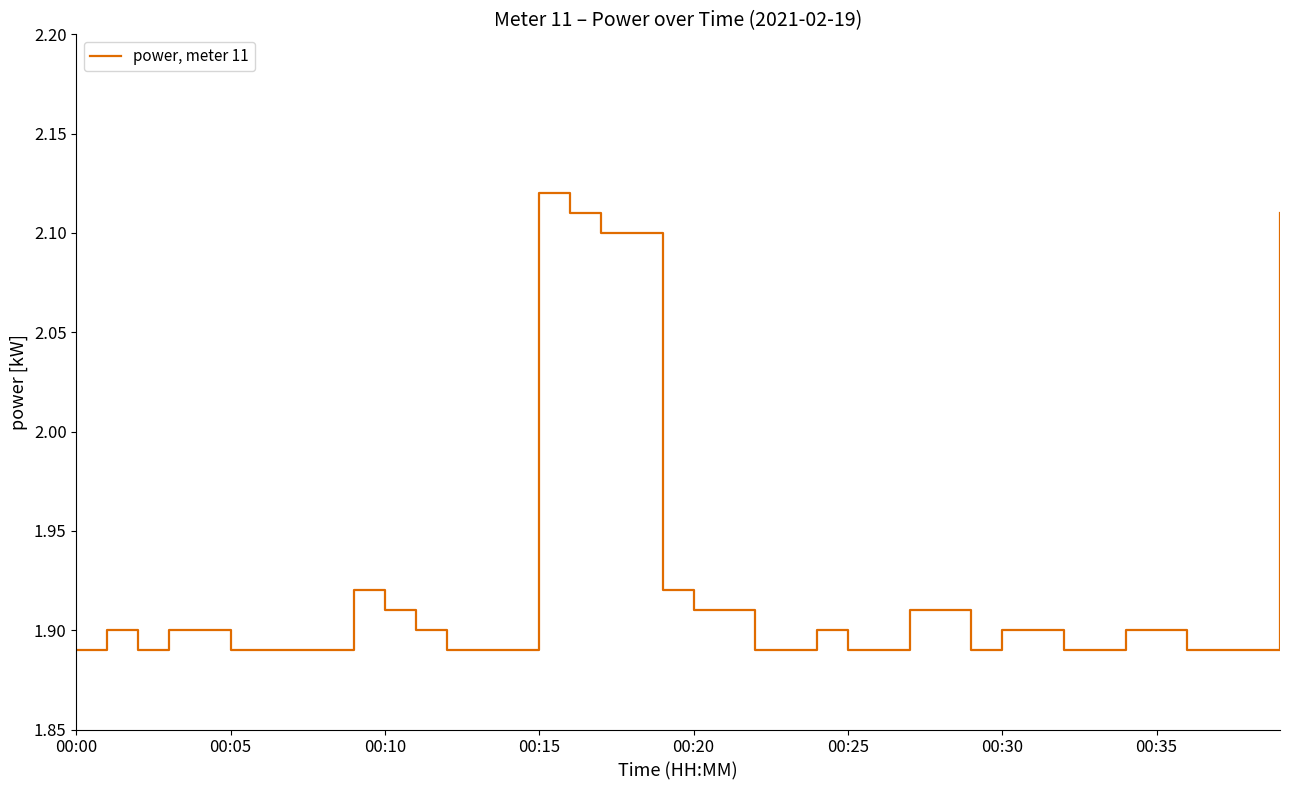

How many lines are shown in the chart?

1